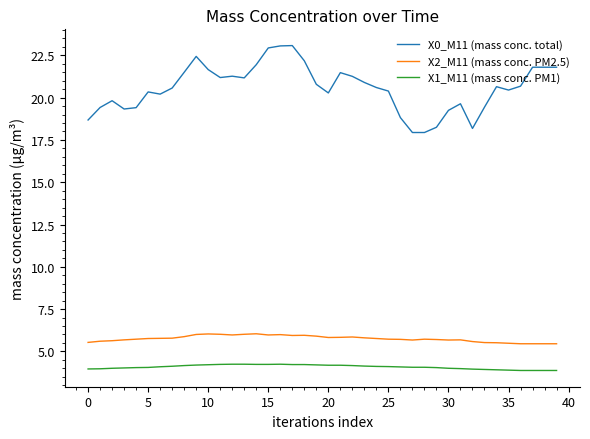

What is the smallest value displayed?

3.9